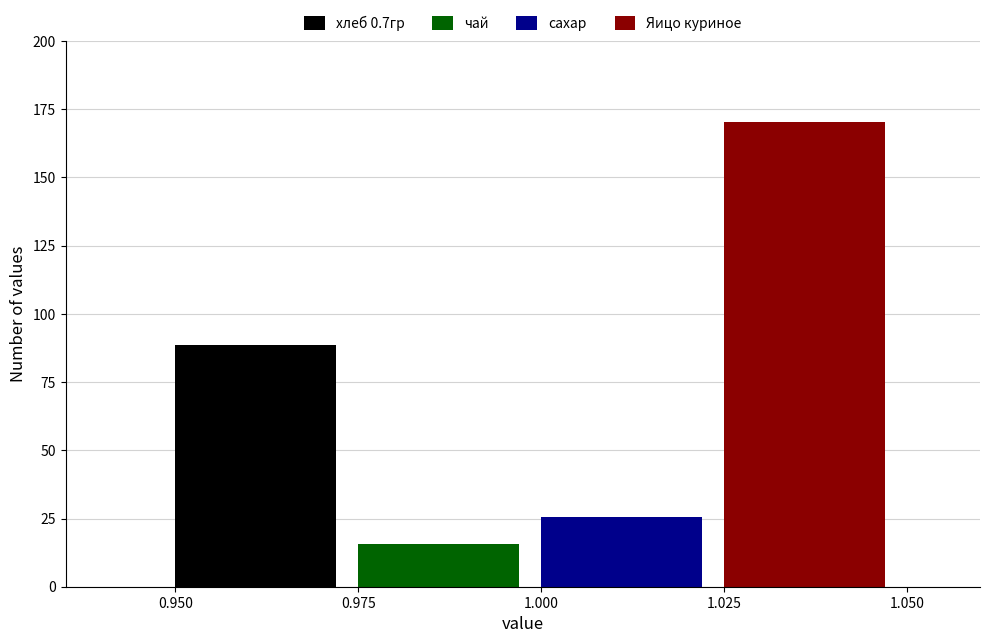

What is the difference between the highest and lowest values at 1.000?

155.0